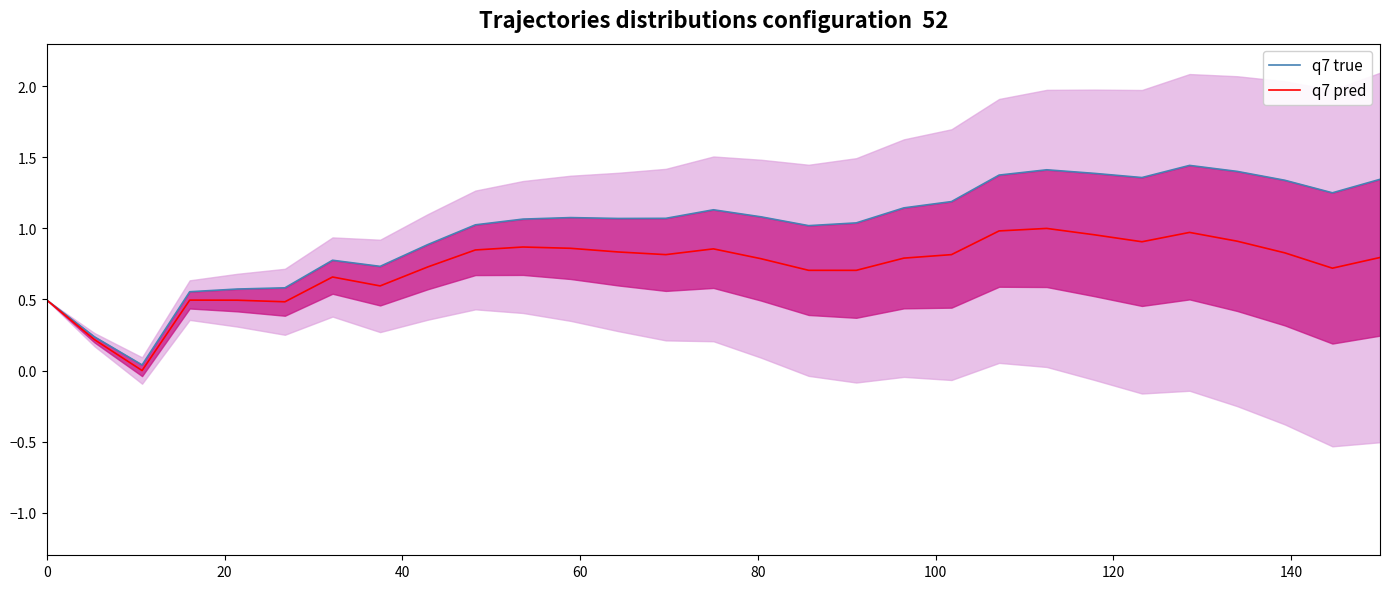

True or false: q7 true and q7 pred intersect in this chart.

False